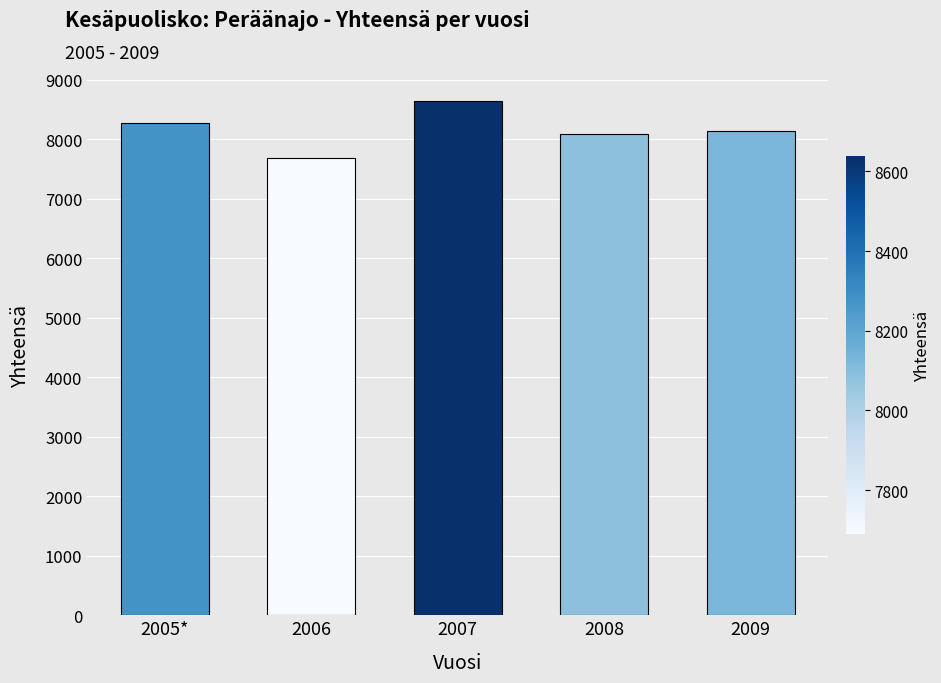

What is the difference between the second highest and second lowest values?

191